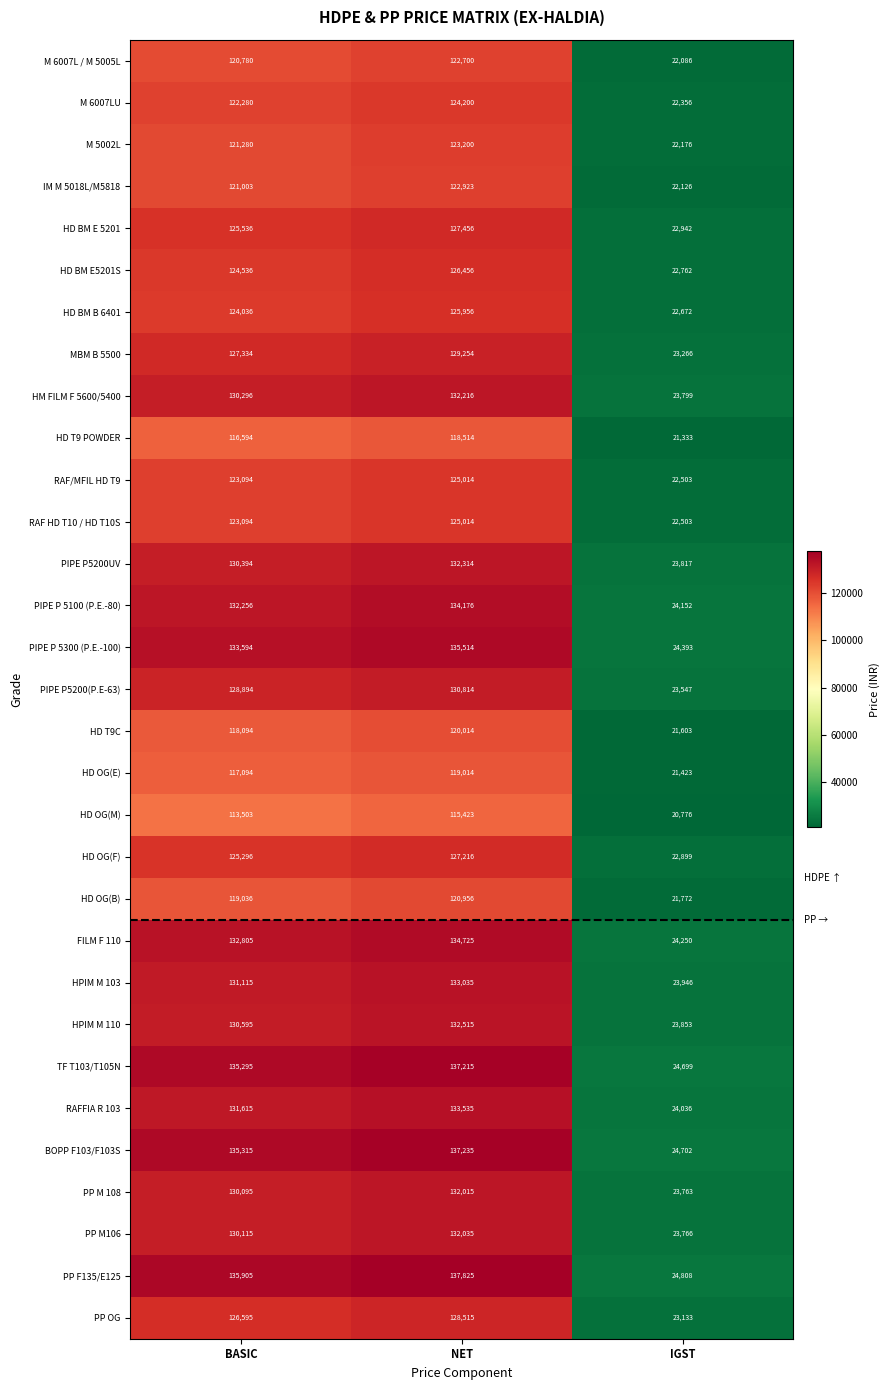

What is the lowest value of the HD OG(M) series?

20776